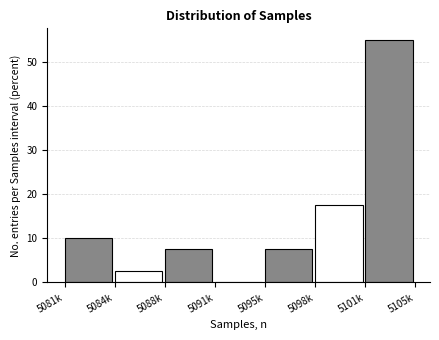

Reading right to left, transcribe all the data shown in this chart.

5101k=55.0	5098k=17.5	5095k=7.5	5091k=0.0	5088k=7.5	5084k=2.5	5081k=10.0